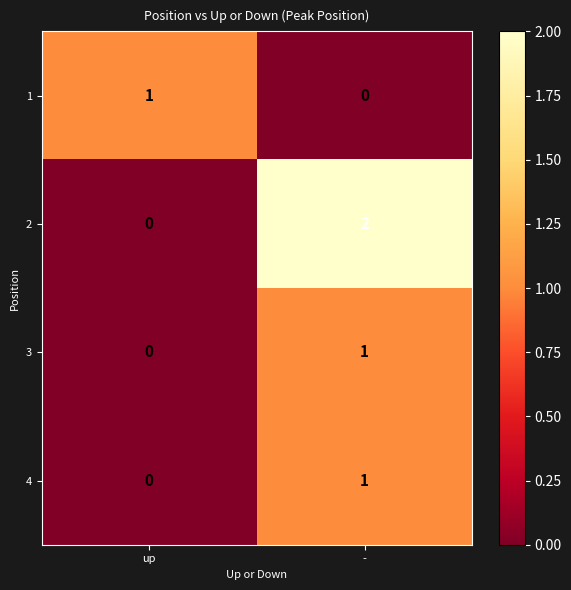

True or false: 2 has a value of 2 at -.

True